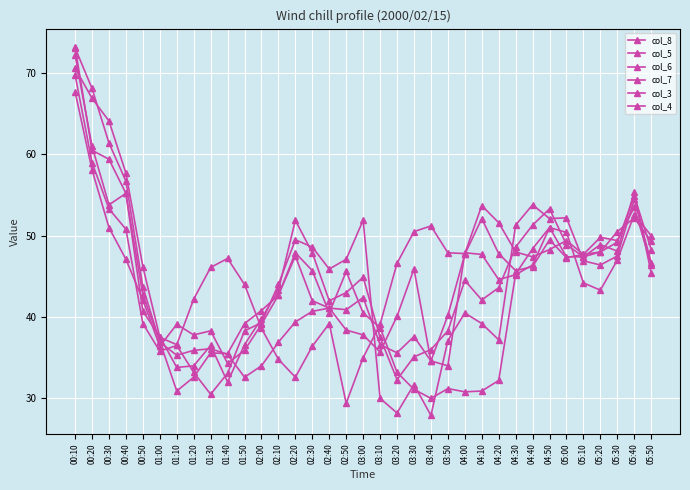

How many lines are shown in the chart?

6